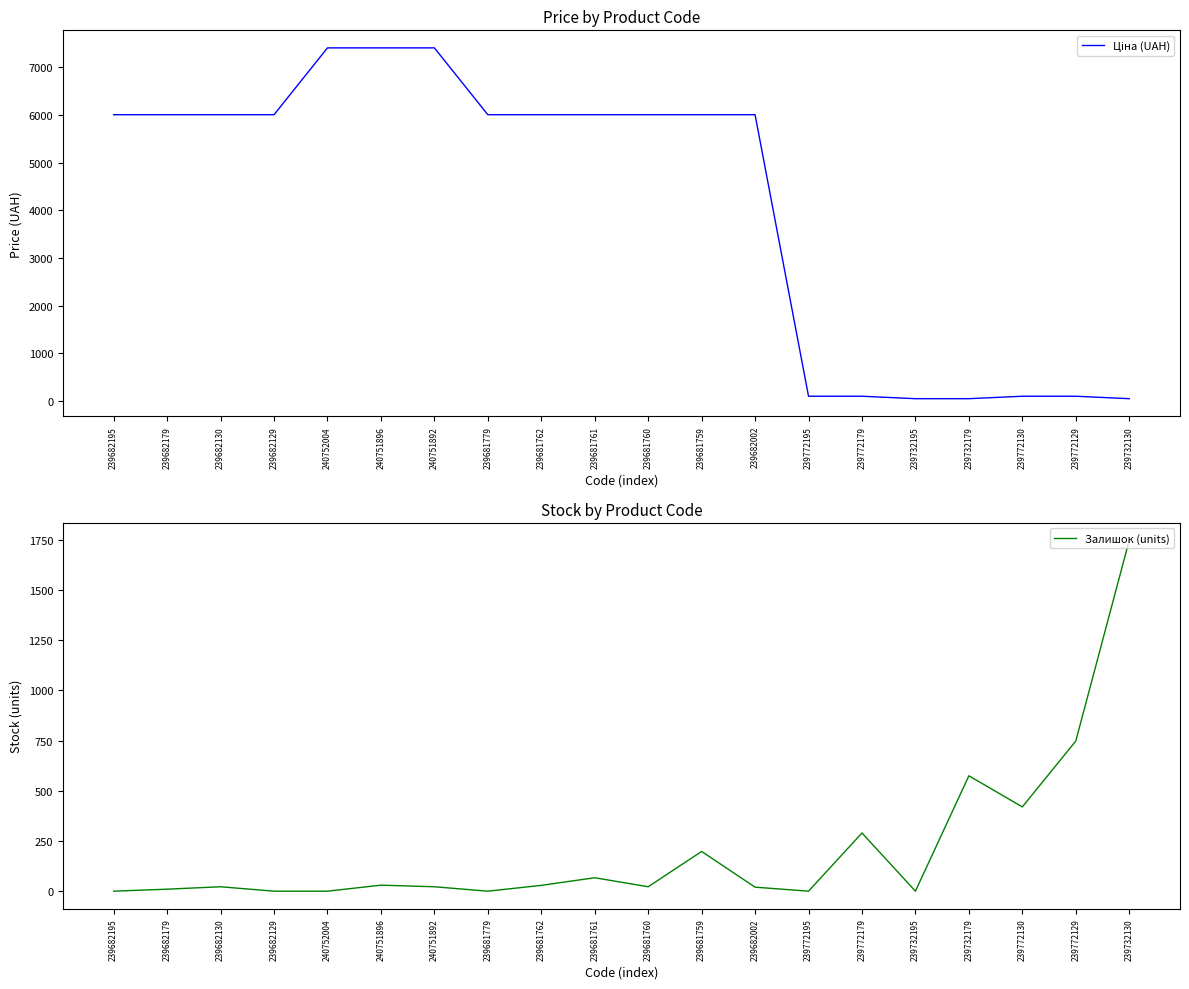

Between 239681759 and 239681760, which is larger?

239681759